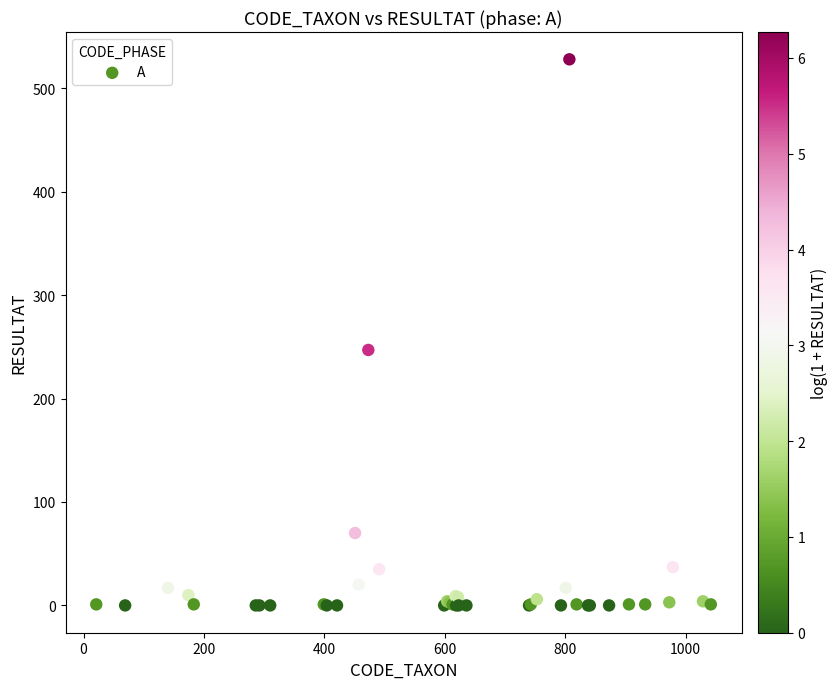

What Y value in the scatter plot is closest to 264?

247